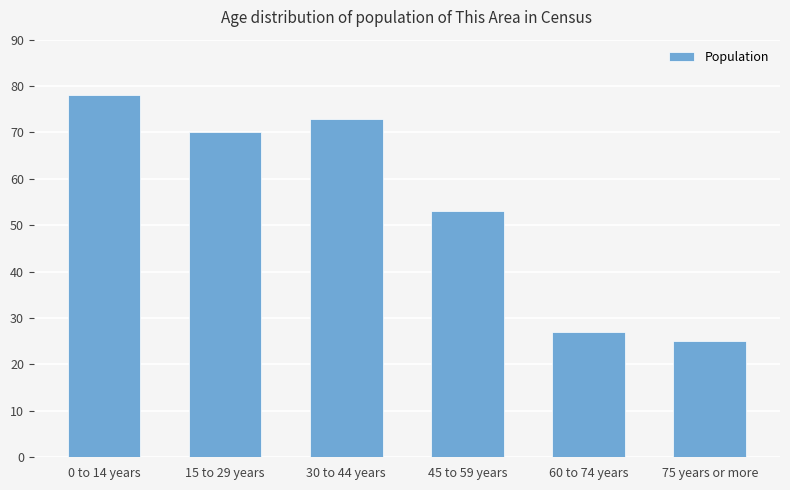

Approximately how many times larger is the value at 75 years or more compared to 15 to 29 years?

0.4